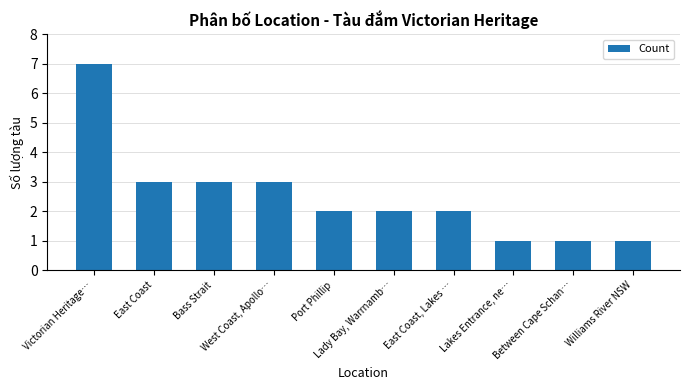

What is the value of the 9th bar from the left?

1